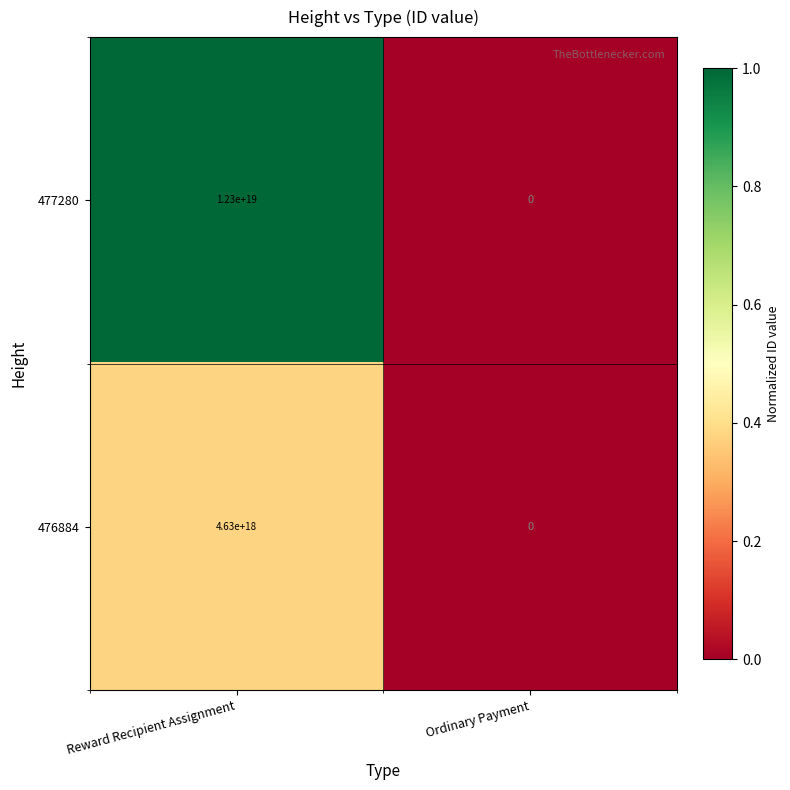

The 476884 series shows 7824280558636964864 at Reward Recipient Assignment. True or false?

False